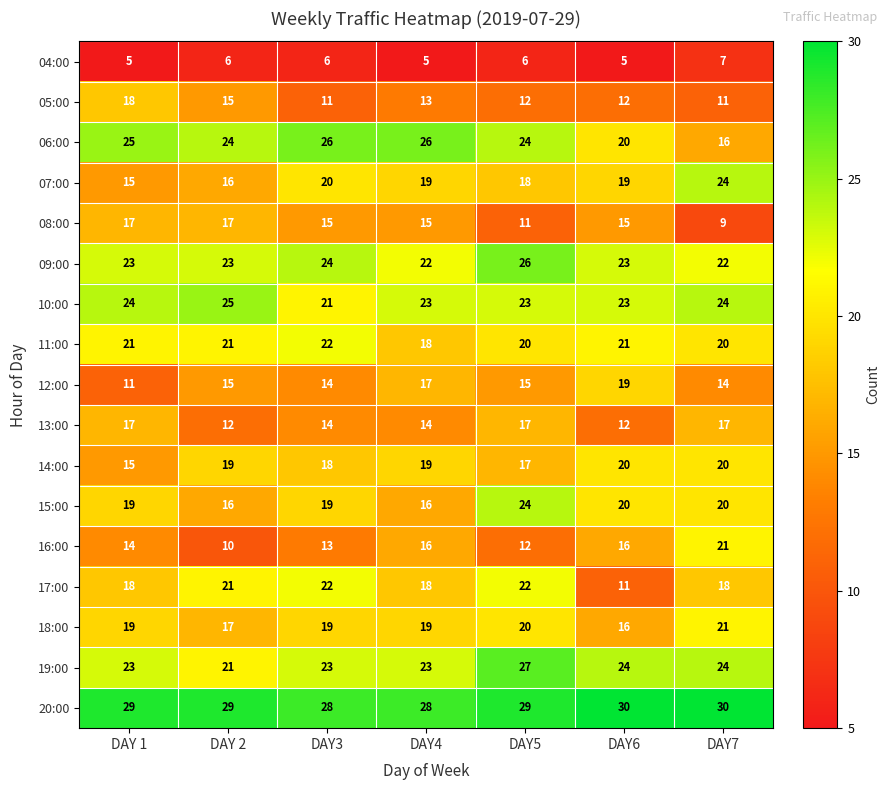

Count the 12:00 values in the range 14 to 17.

5